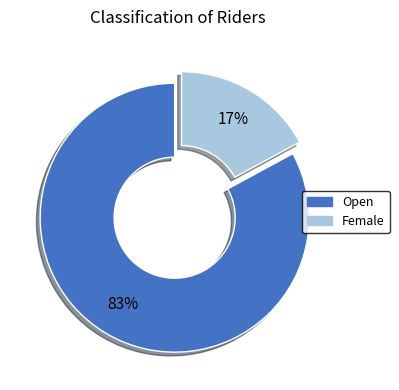

Count the number of slices in the pie.

2